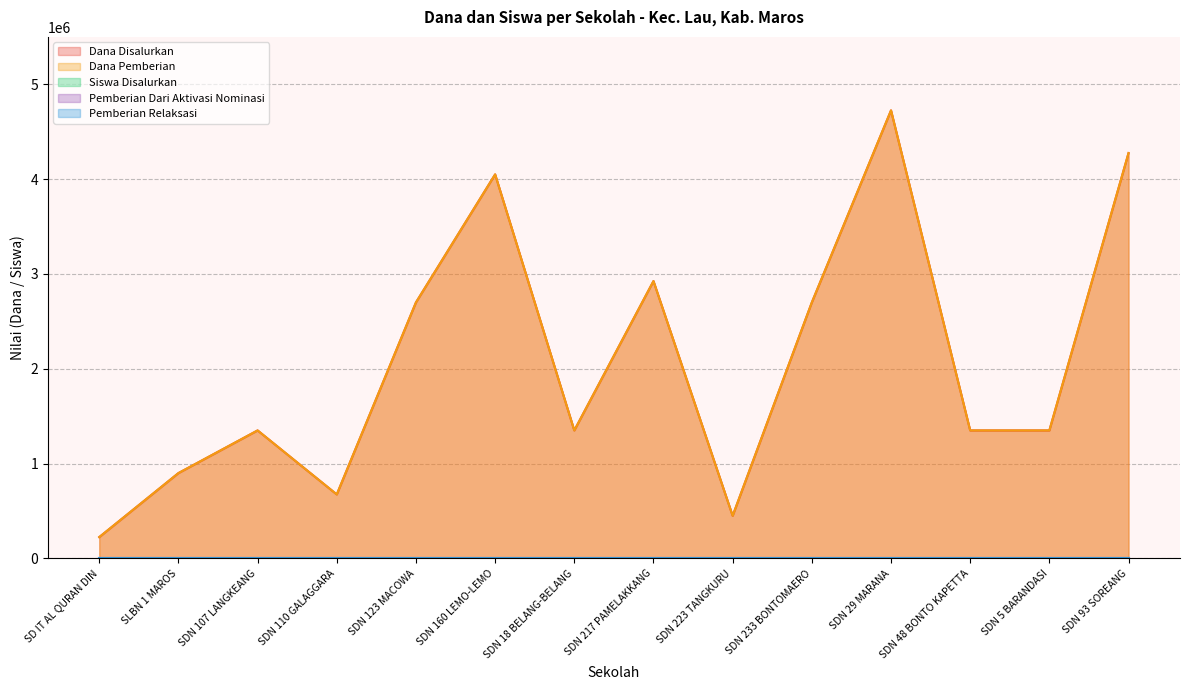

The Siswa Disalurkan series shows 5 at SDN 217 PAMELAKKANG. True or false?

False